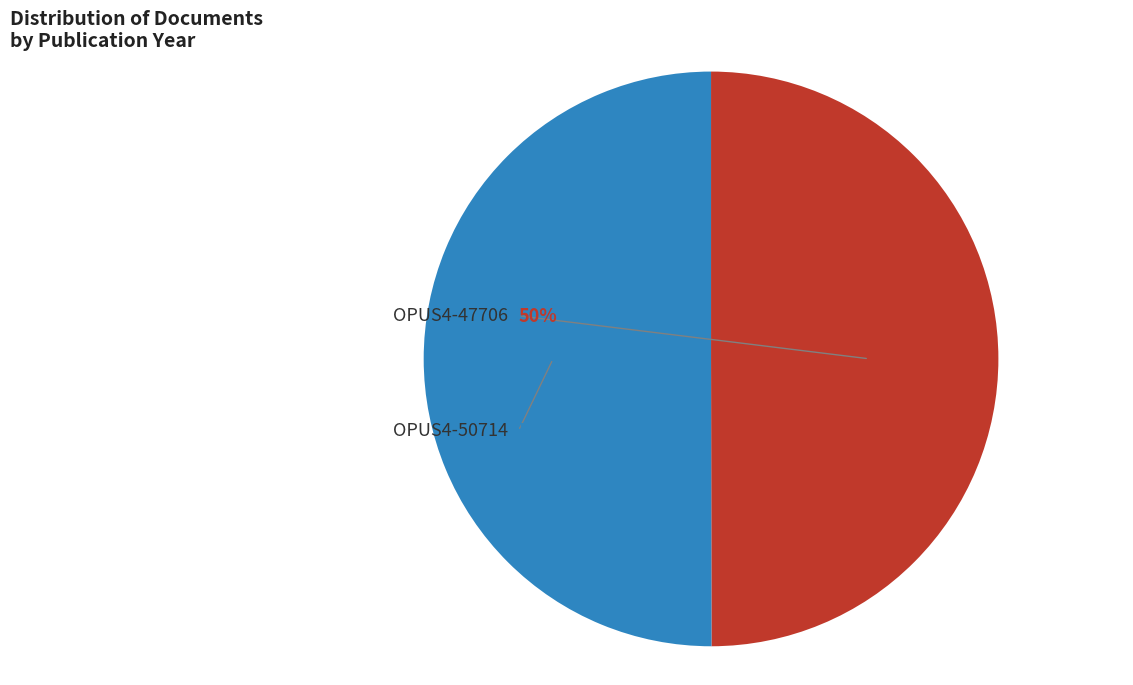

To the nearest percent, what is the average slice percentage?

50%